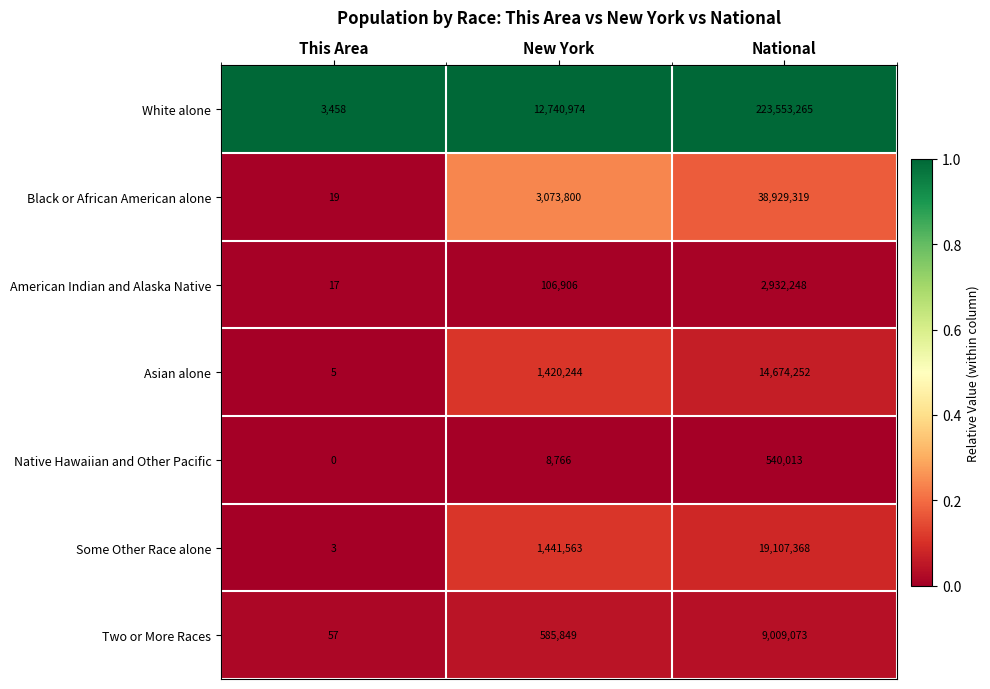

At which category does the chart reach its peak across all series?

National